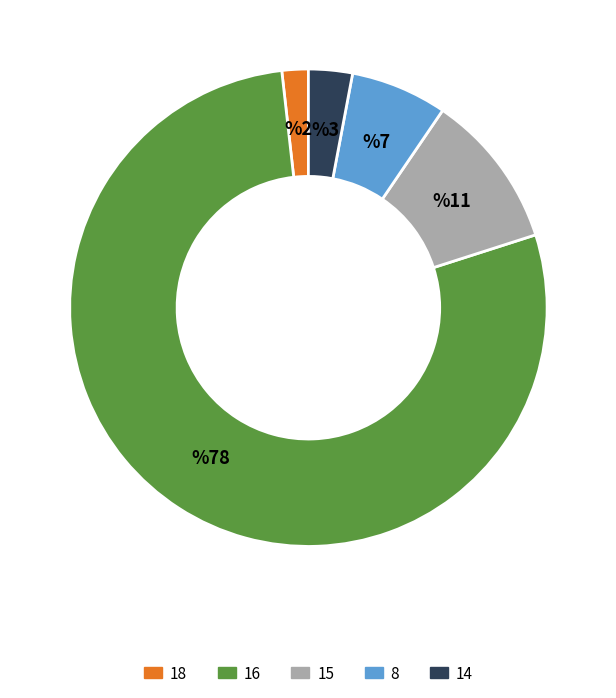

Does 15 represent more than half of the total?

No